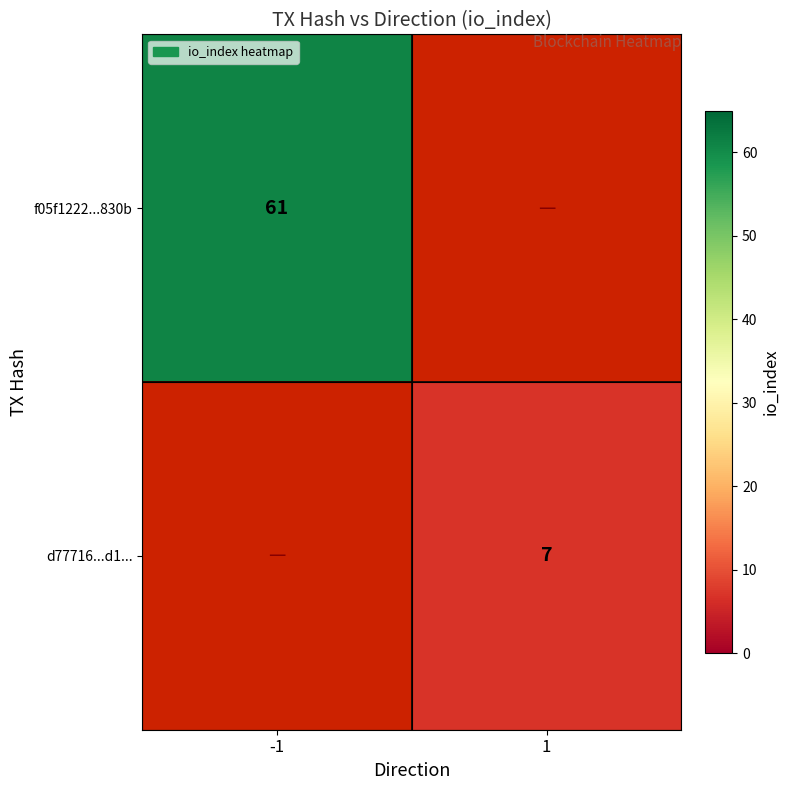

At how many categories does at least one series exceed 19?

1